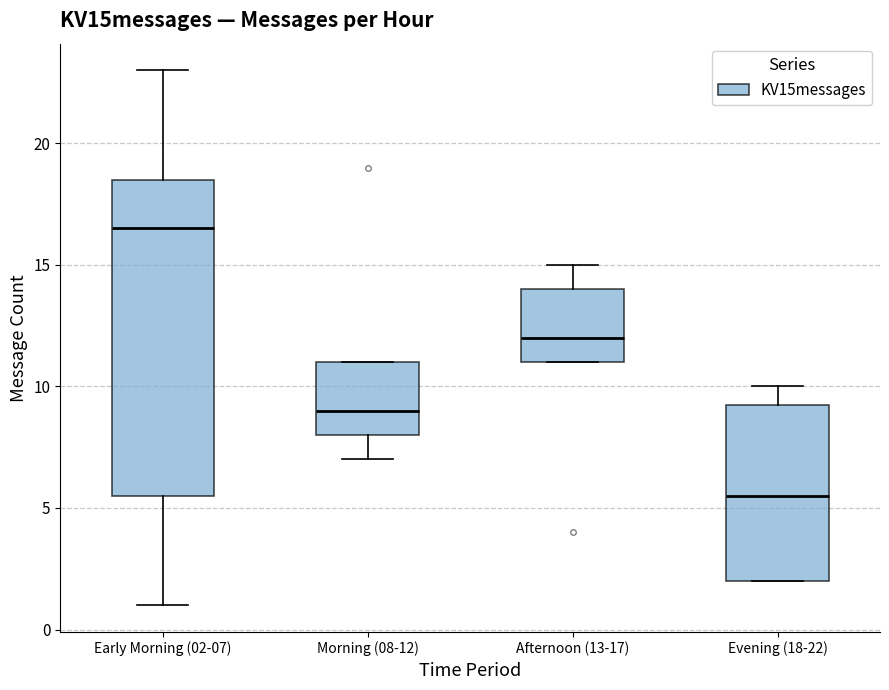

Which box has the lowest median line?

Evening (18-22)